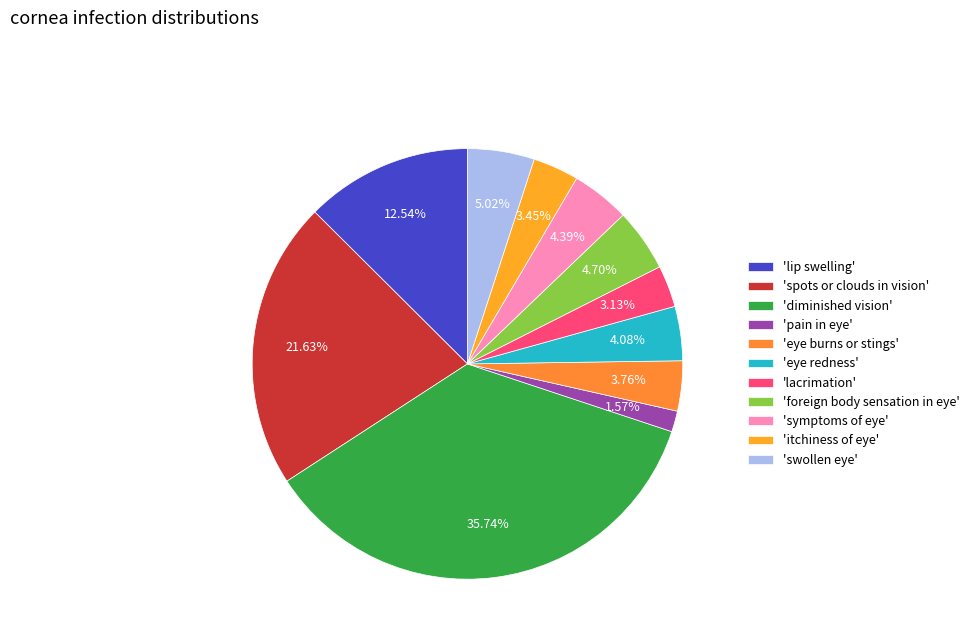

How many slices are in this pie chart?

11